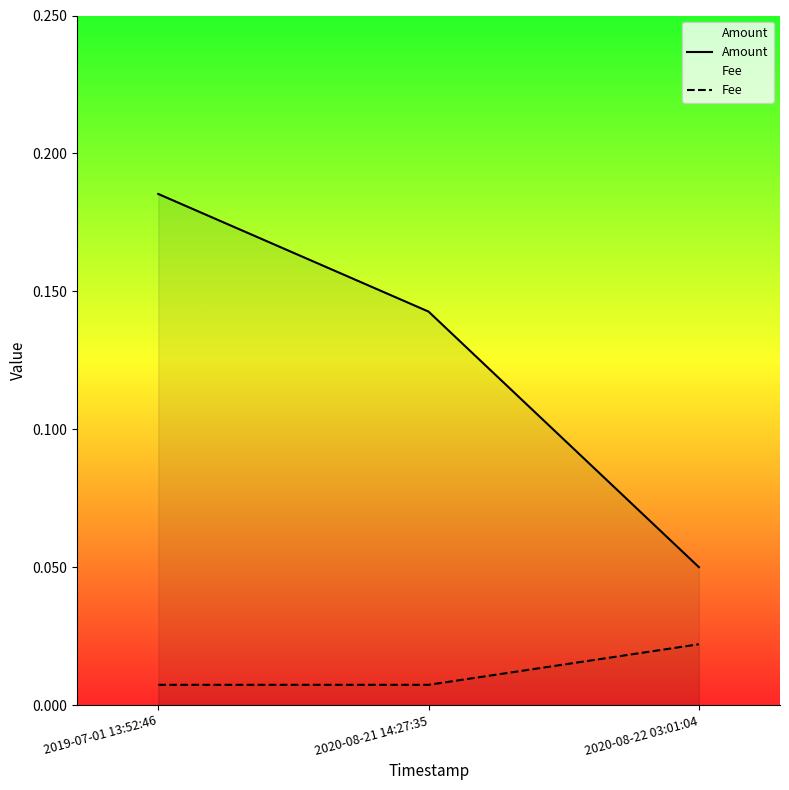

What position from the left is 2020-08-22 03:01:04?

3